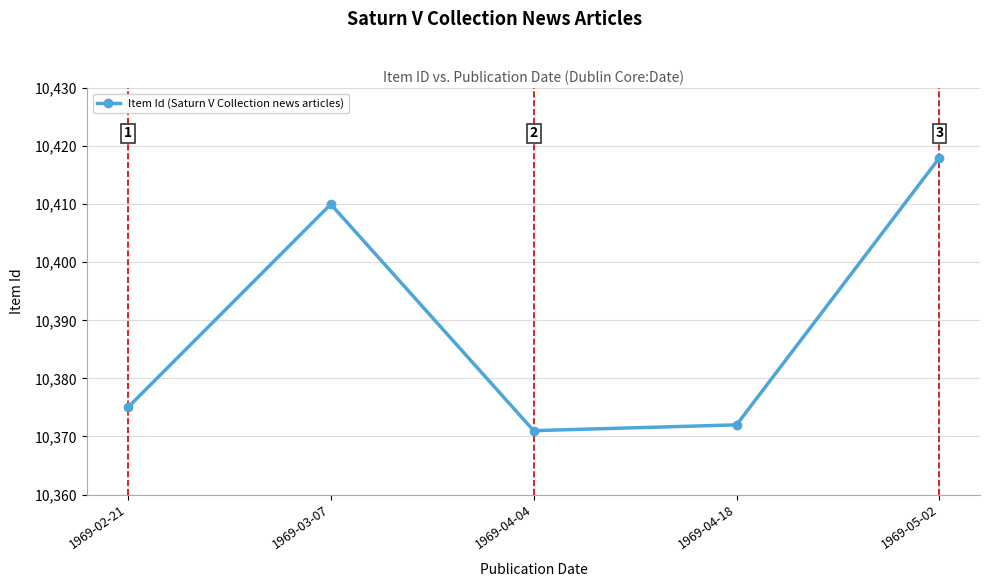

The chart shows a value of 4259 at 1969-02-21. True or false?

False